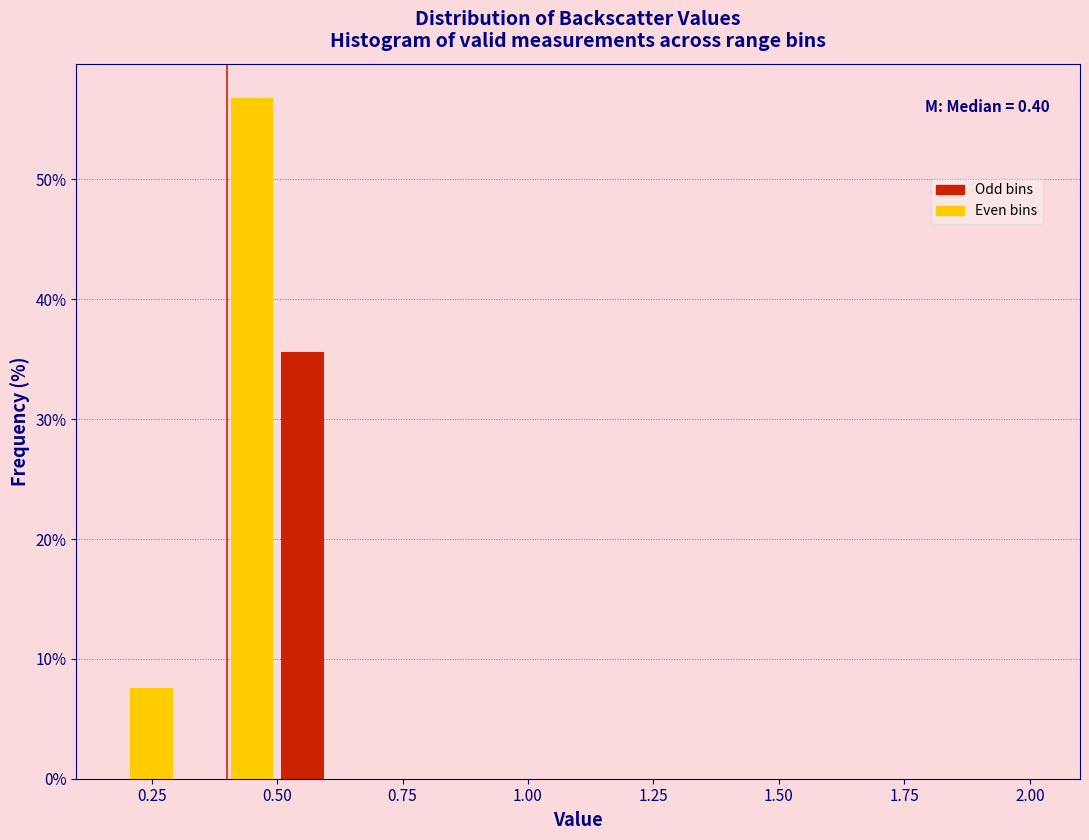

Around what value on the x-axis is the tallest bar? Give the approximate position of its centre, as read against the axis.

0.45